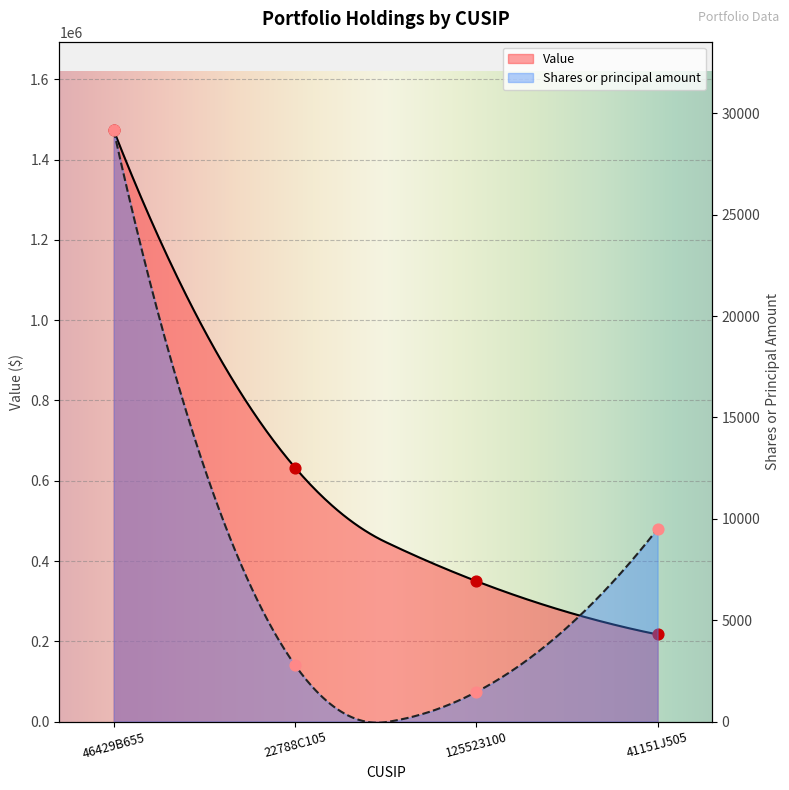

At which category is the sum across all series the highest?

46429B655